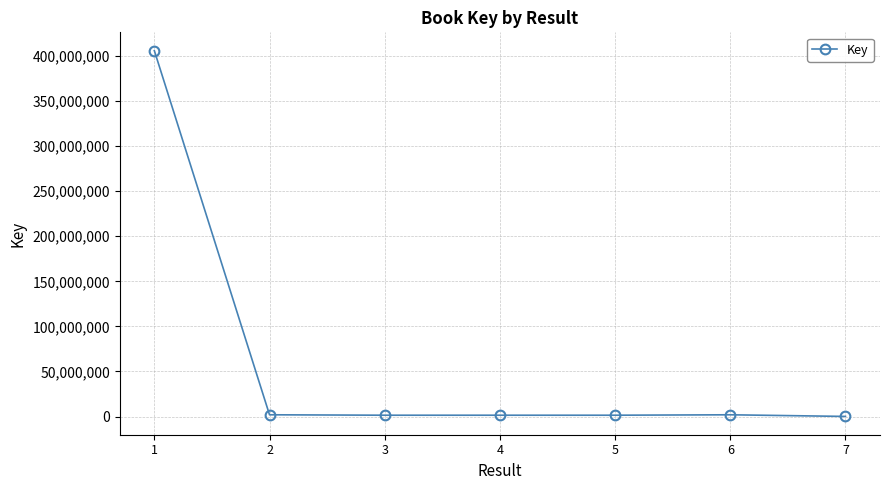

What is the difference between the maximum and second lowest values?

404592649